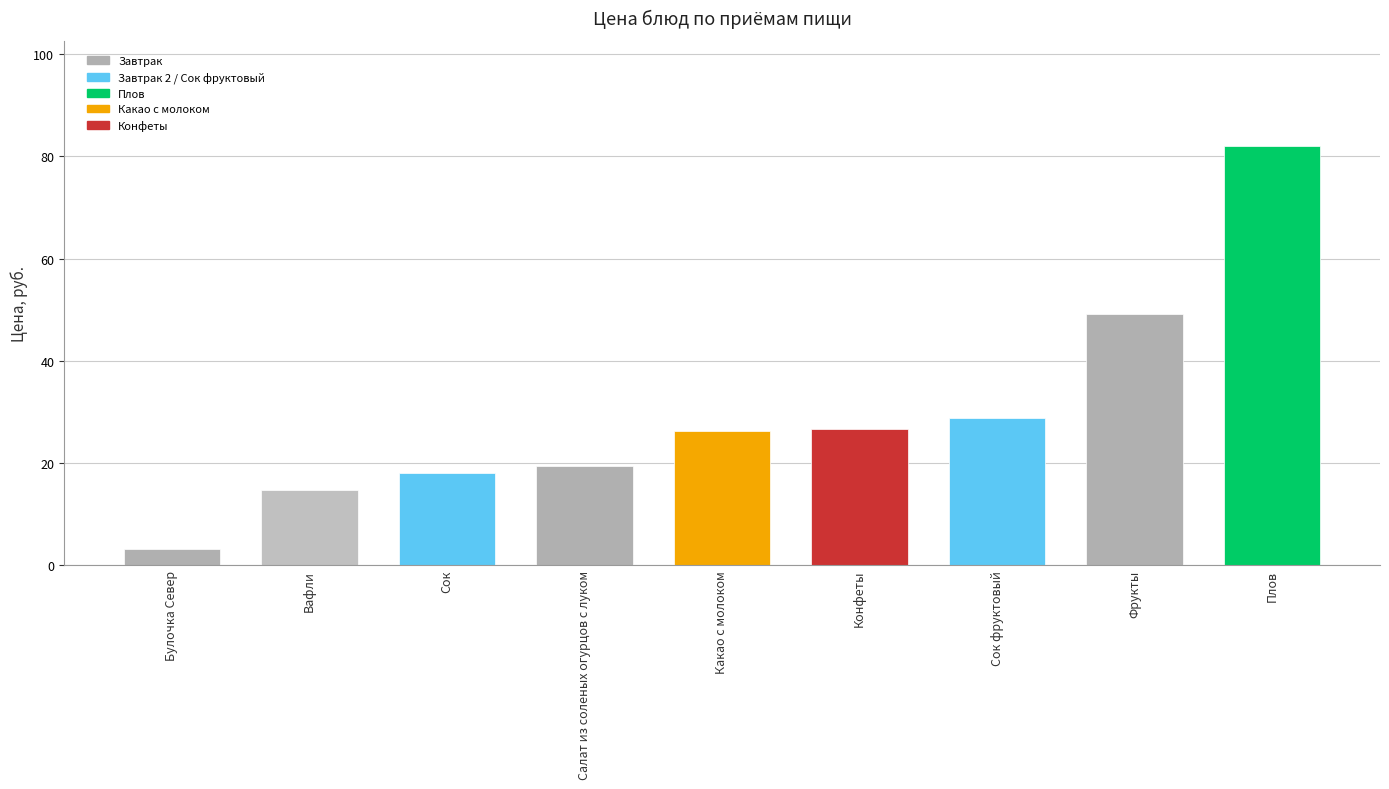

What is the sum of all values?

268.0